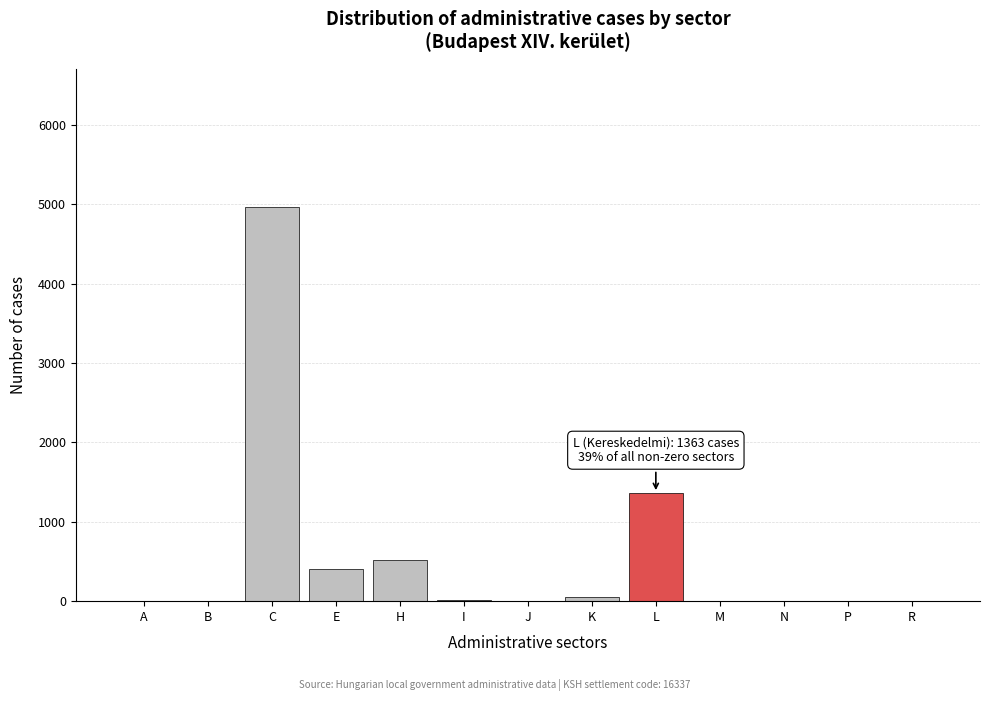

At which label is the value closest to 2483?

L